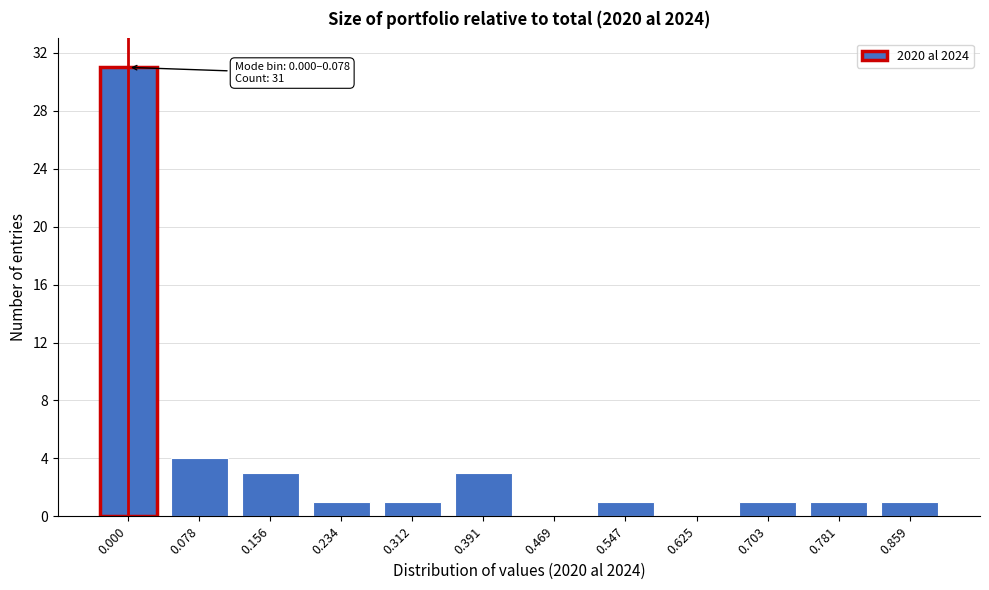

Reading left to right, what are all the values shown in this chart?

0.000=31	0.078=4	0.156=3	0.234=1	0.312=1	0.391=3	0.469=0	0.547=1	0.625=0	0.703=1	0.781=1	0.859=1